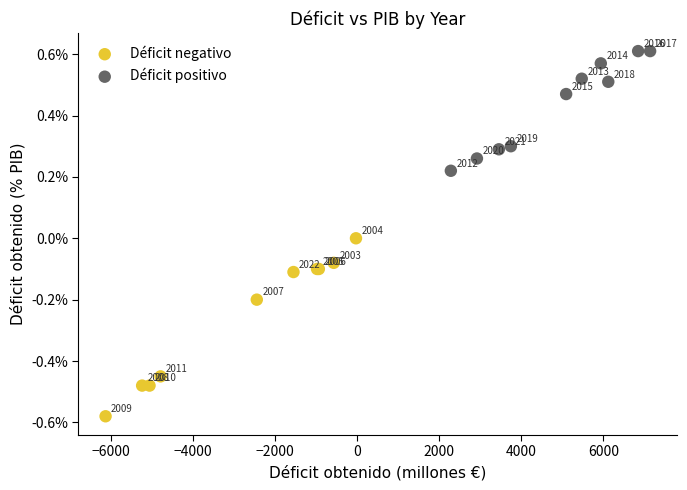

Which series has the largest Y range (max minus min)?

Déficit negativo